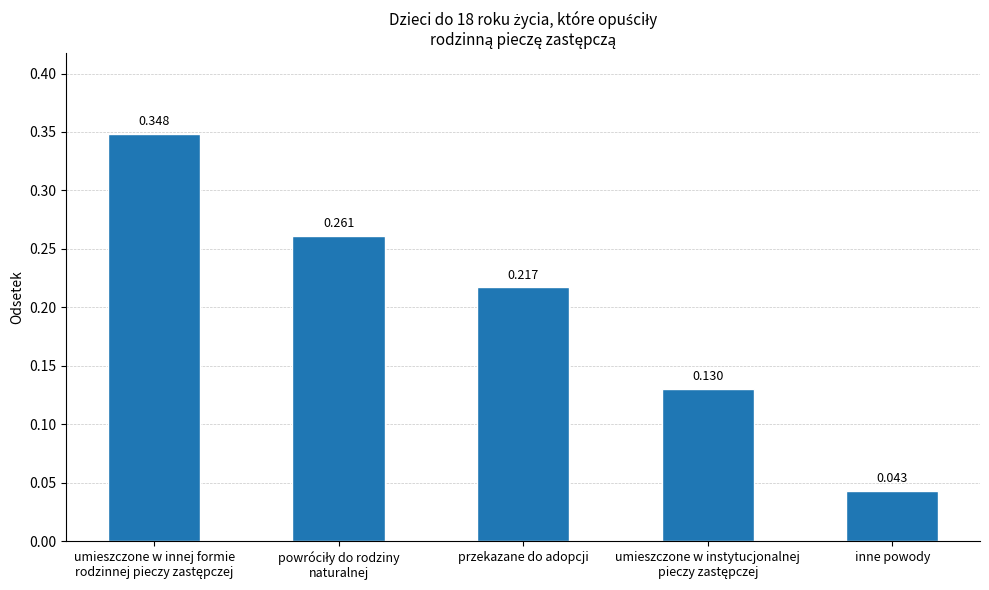

What is the label of the 3rd bar from the left?

przekazane do adopcji